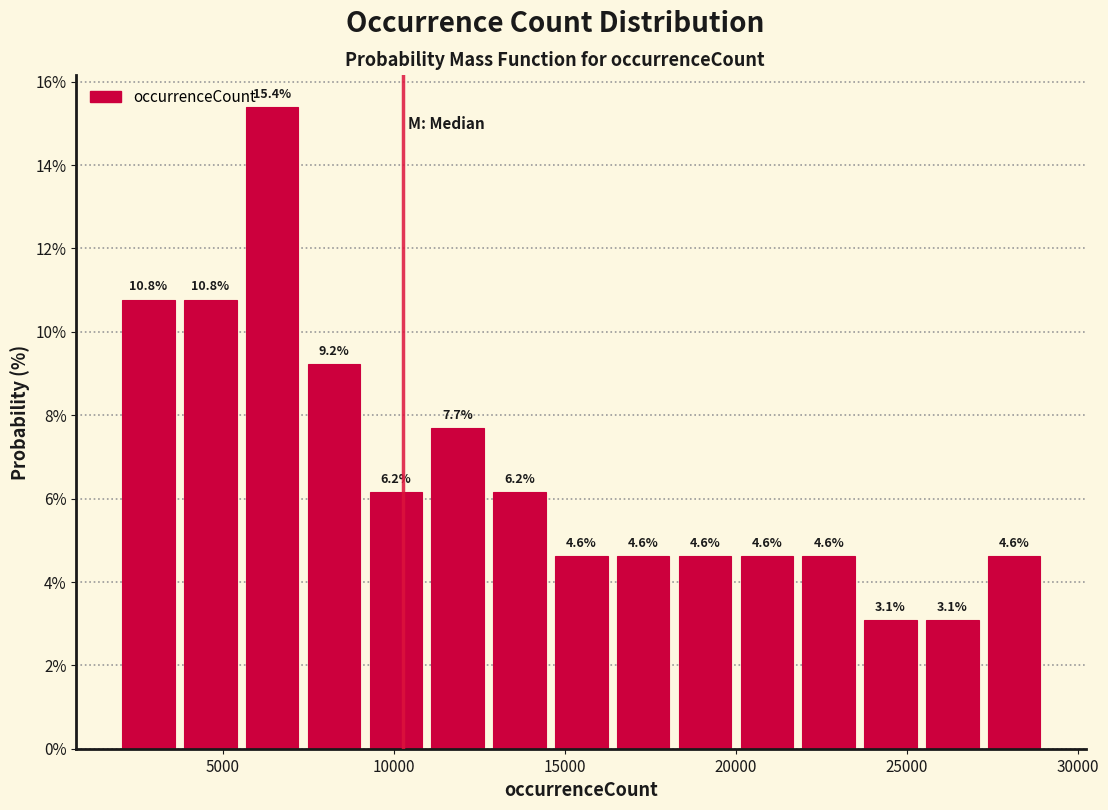

Read against the x-axis, roughly where is the centre of the tallest bar?

6500